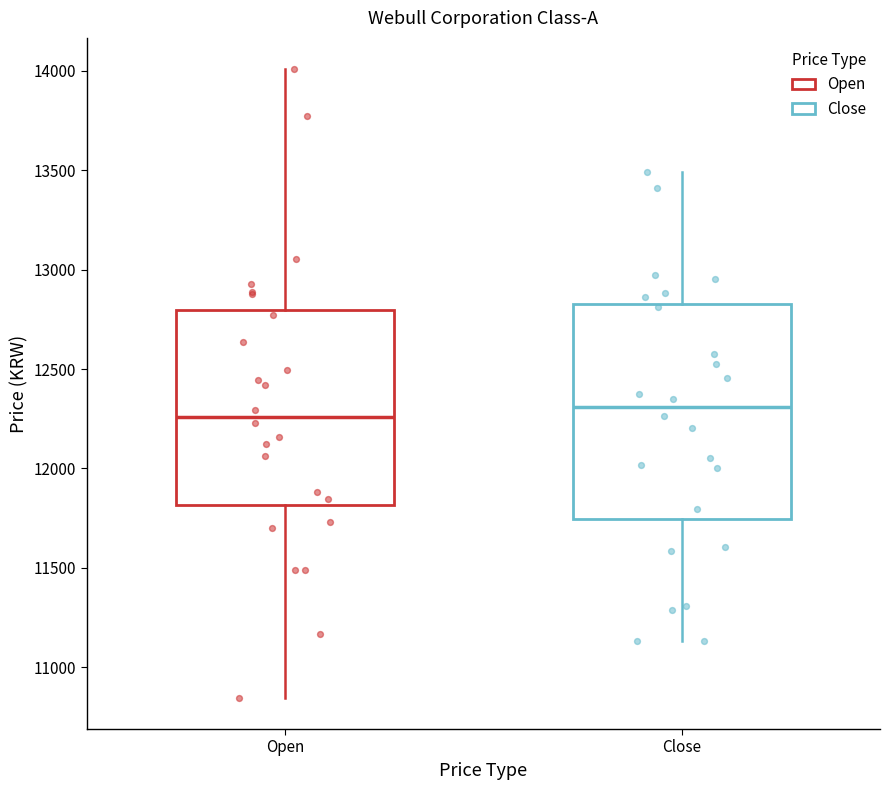

Reading left to right, read every box against the y-axis: the position of its median line, the range the box covers, and the ends of its whiskers. The values are not printed on the chart, so give them approximately, as read against the axis.

Open: median 12250, box 11800 to 12800, whiskers 10850 to 14000
Close: median 12300, box 11750 to 12850, whiskers 11150 to 13500